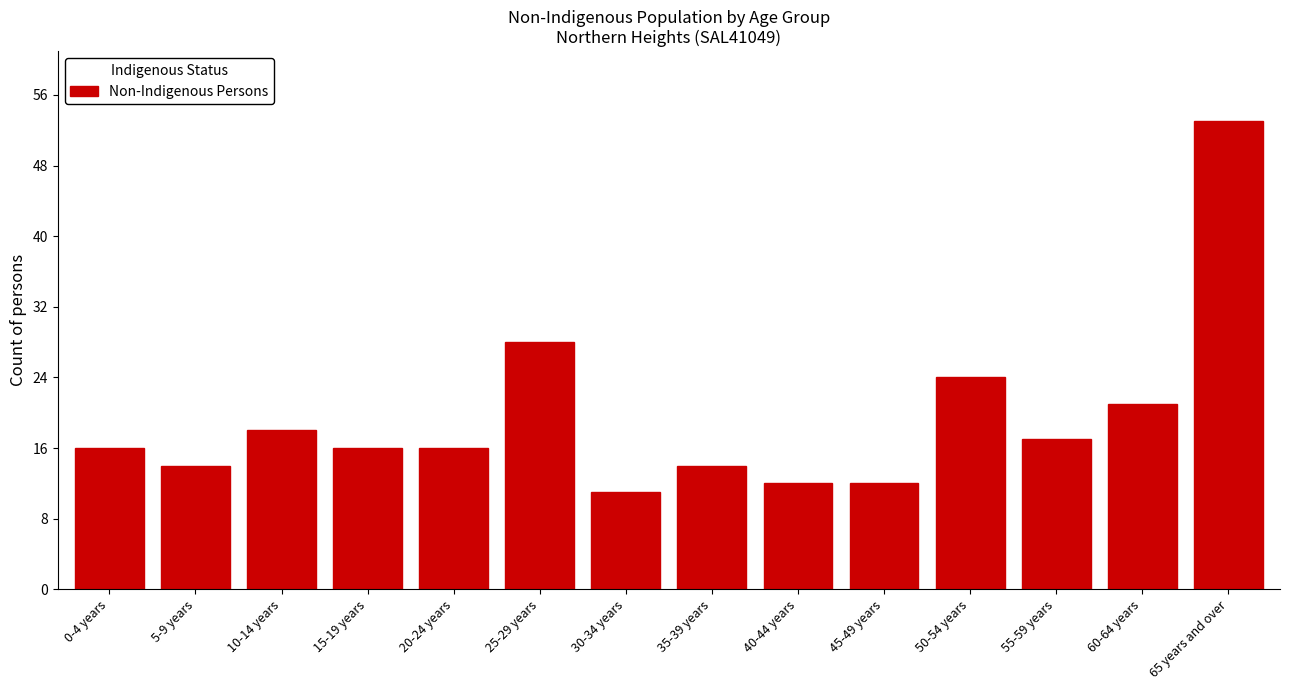

Reading right to left, transcribe all the data shown in this chart.

53	21	17	24	12	12	14	11	28	16	16	18	14	16